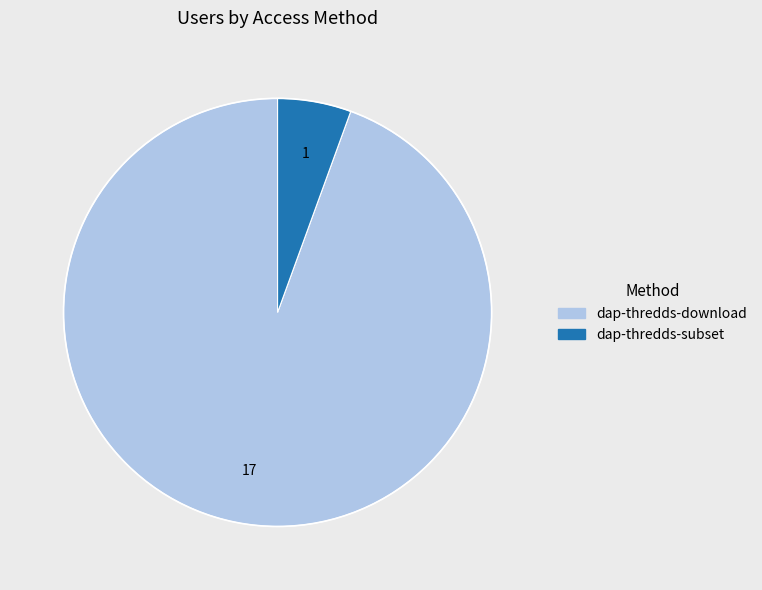

How many segments does this pie chart have?

2